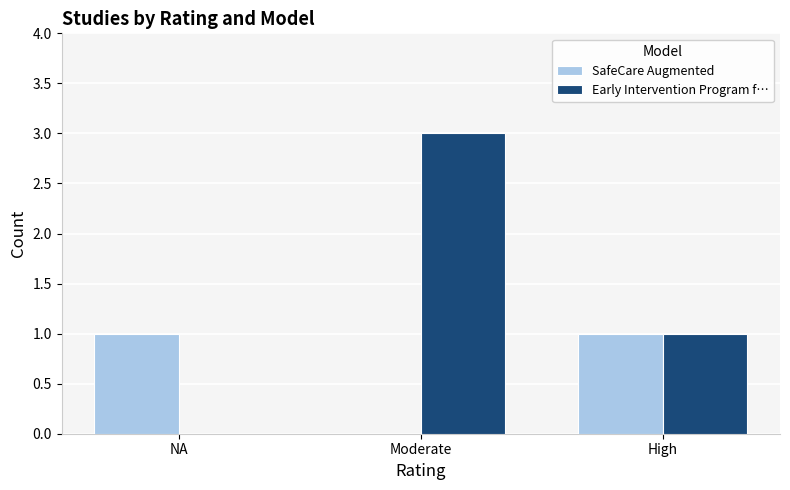

How many groups of bars are there?

3